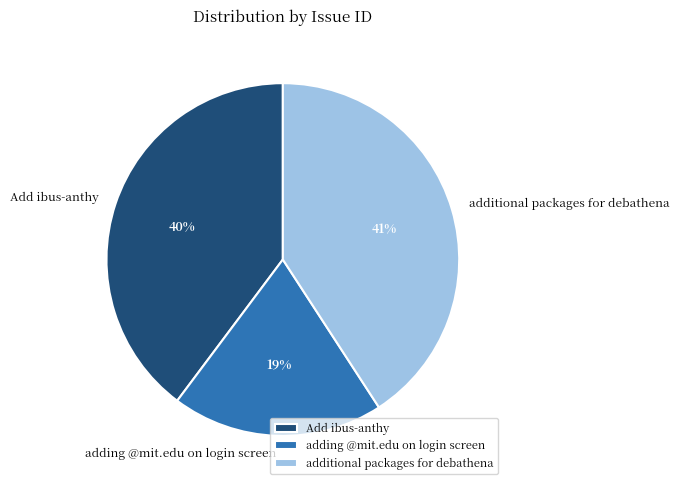

To the nearest percent, what percentage of the pie is additional packages for debathena?

41%